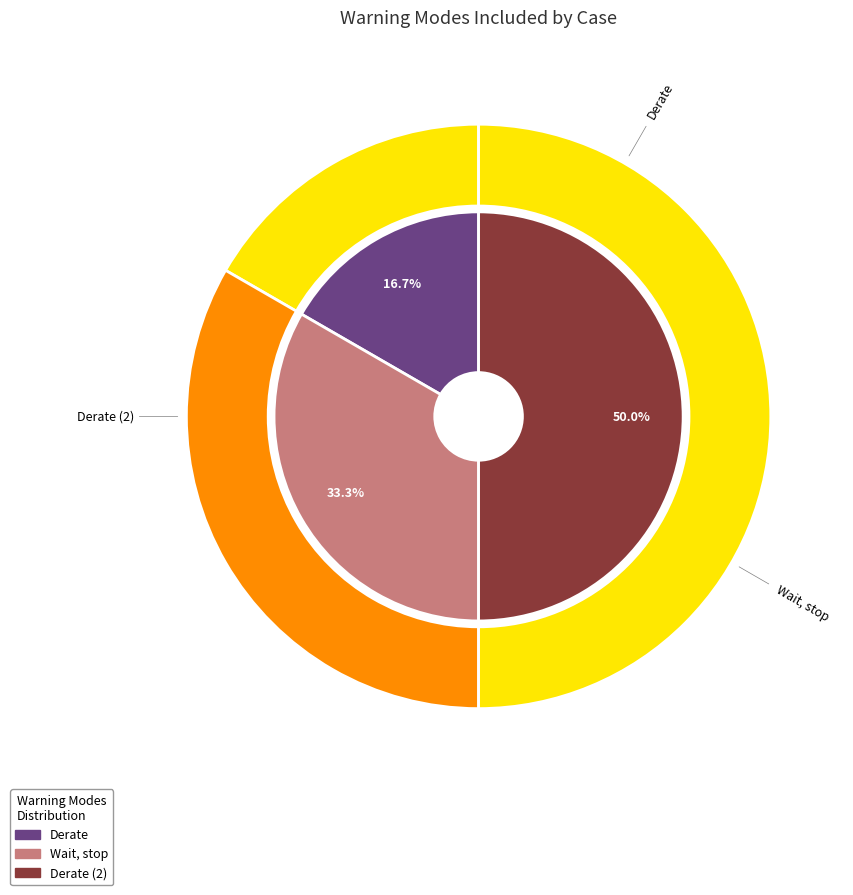

The Wait, stop slice represents 33% of the pie. True or false?

True